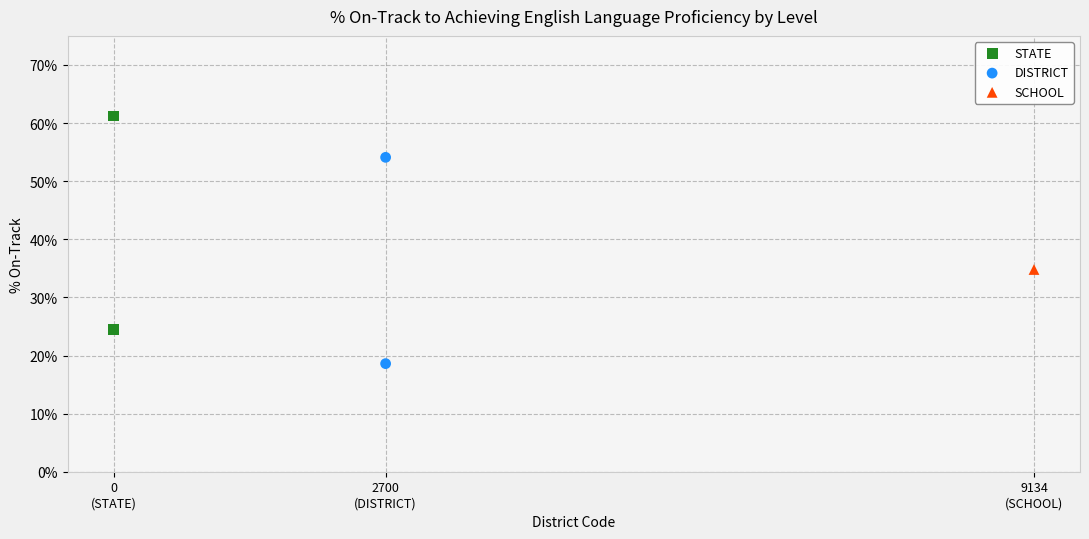

Which series contains the highest Y value?

STATE